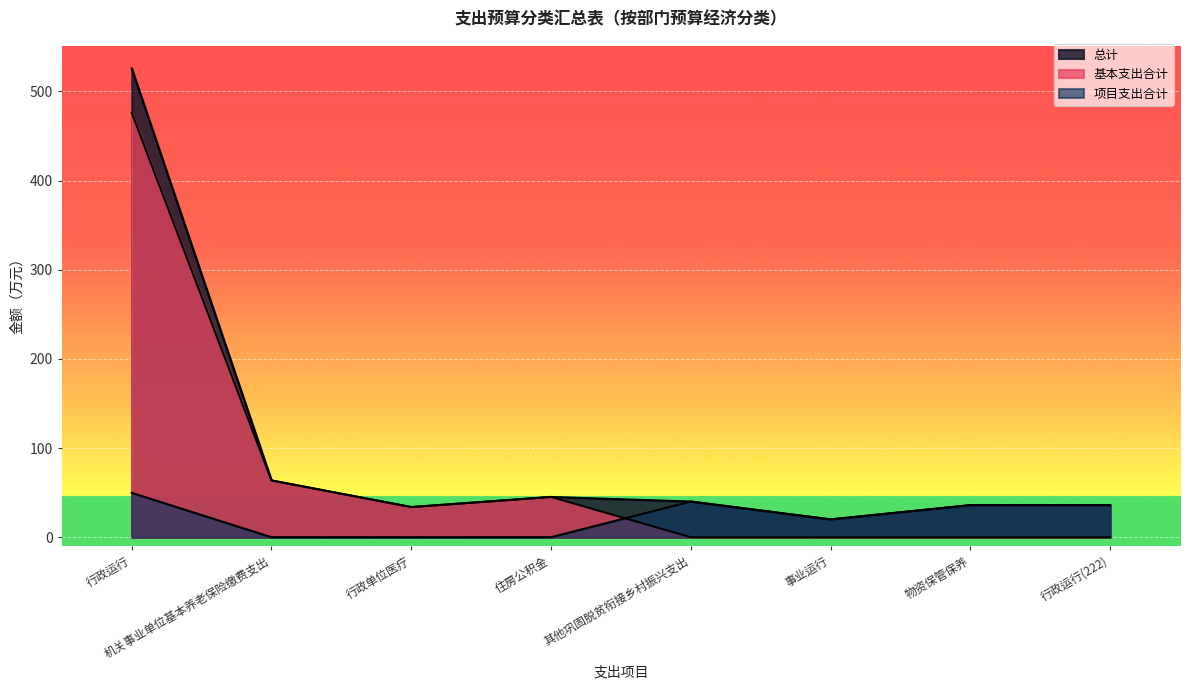

How many positive values does the 基本支出合计 series have?

4